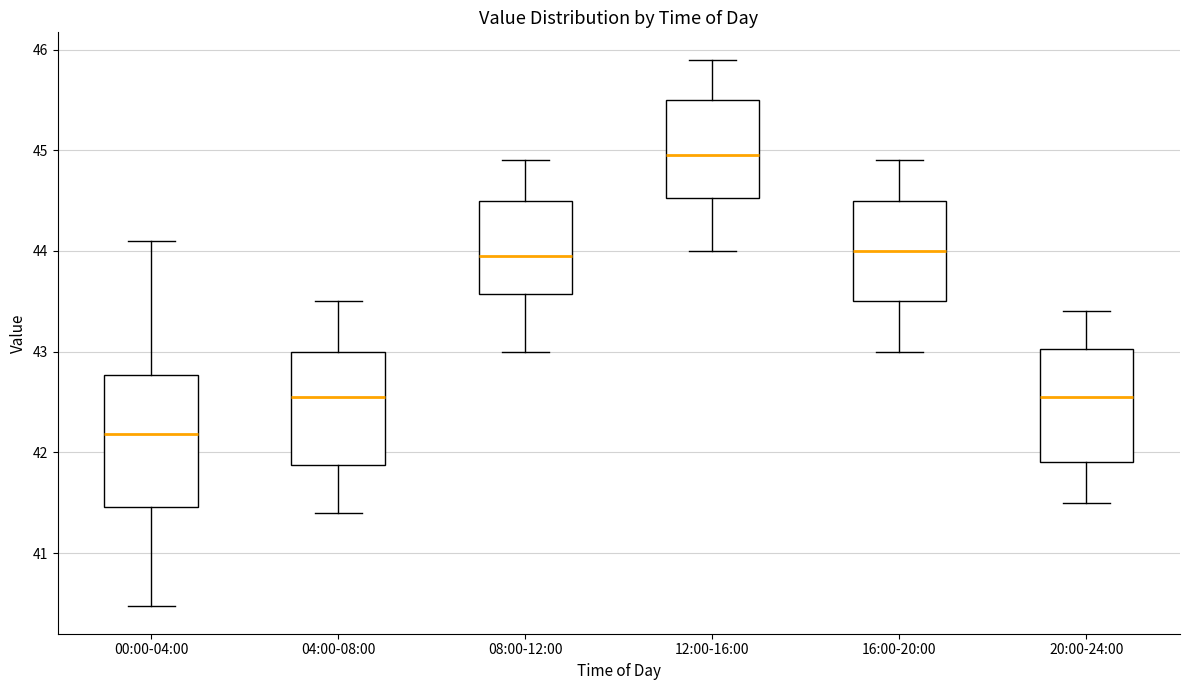

Reading left to right, transcribe this box plot: for each box, give where its median line is, the range the box spans, and where its two whiskers end, as read against the y-axis. The values are not printed on the chart, so give them approximately, as read against the axis.

00:00-04:00: median 42.2, box 41.5 to 42.8, whiskers 40.5 to 44.1
04:00-08:00: median 42.6, box 41.9 to 43.0, whiskers 41.4 to 43.5
08:00-12:00: median 44.0, box 43.6 to 44.5, whiskers 43.0 to 44.9
12:00-16:00: median 45.0, box 44.5 to 45.5, whiskers 44.0 to 45.9
16:00-20:00: median 44.0, box 43.5 to 44.5, whiskers 43.0 to 44.9
20:00-24:00: median 42.6, box 41.9 to 43.0, whiskers 41.5 to 43.4